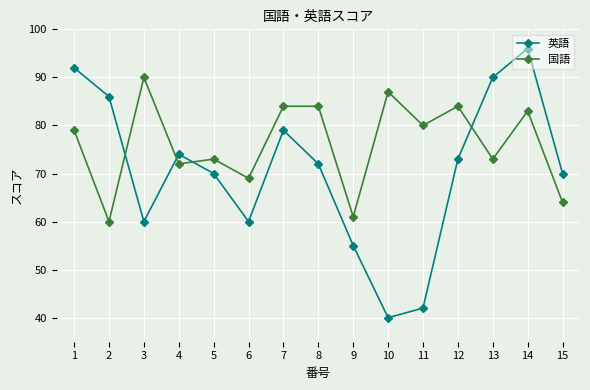

At which label does 英語 reach its peak?

14